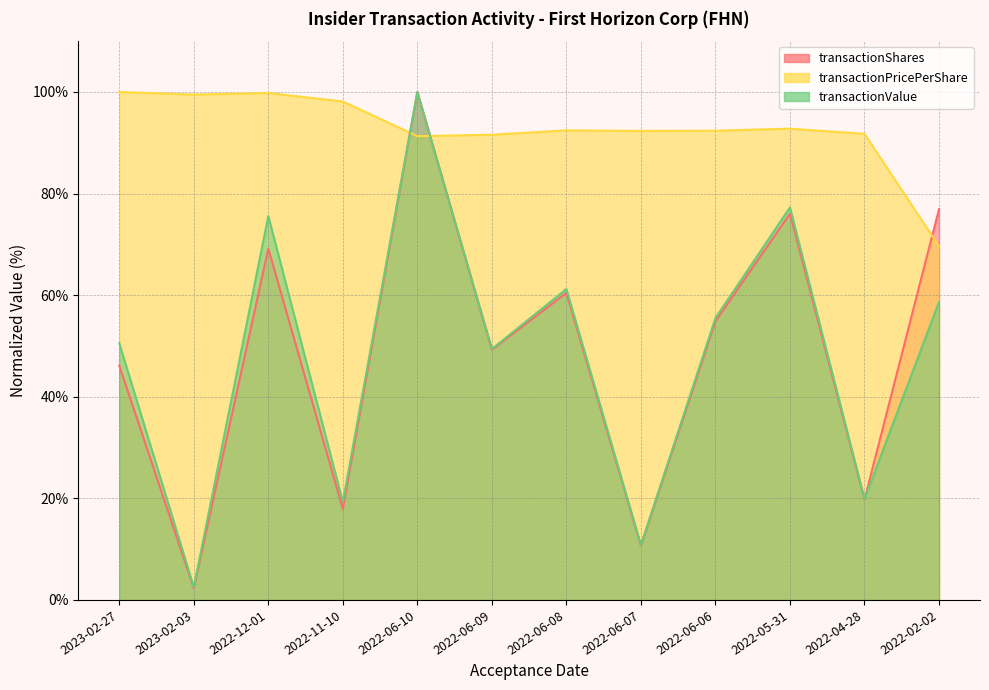

Where is the first local minimum for transactionShares?

2023-02-03